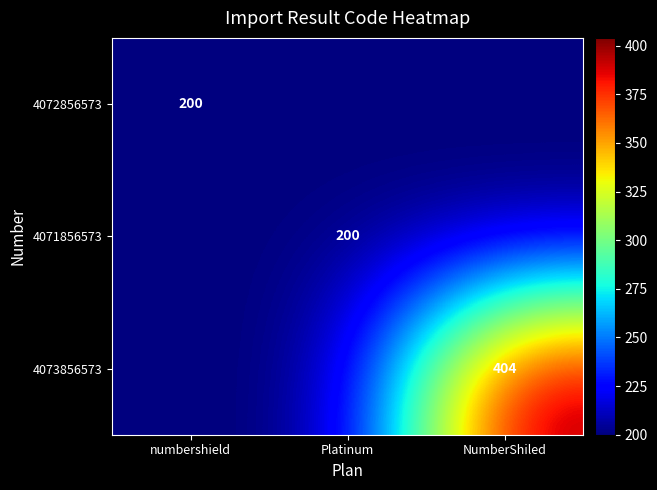

Which has a higher value, Platinum or numbershield?

Platinum